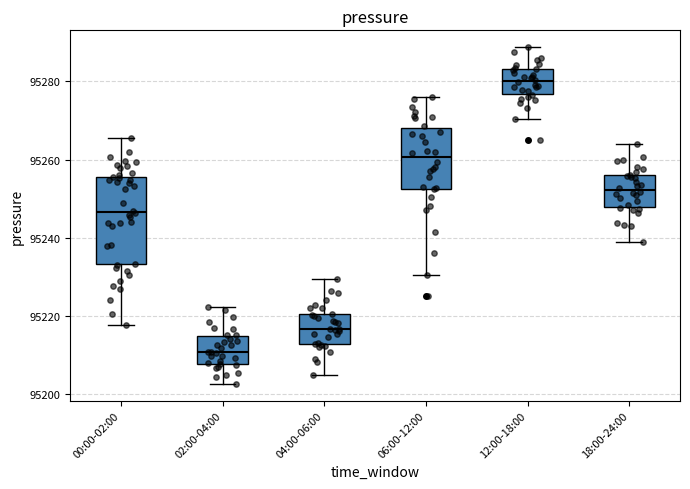

Which box's median line is the lowest?

02:00-04:00